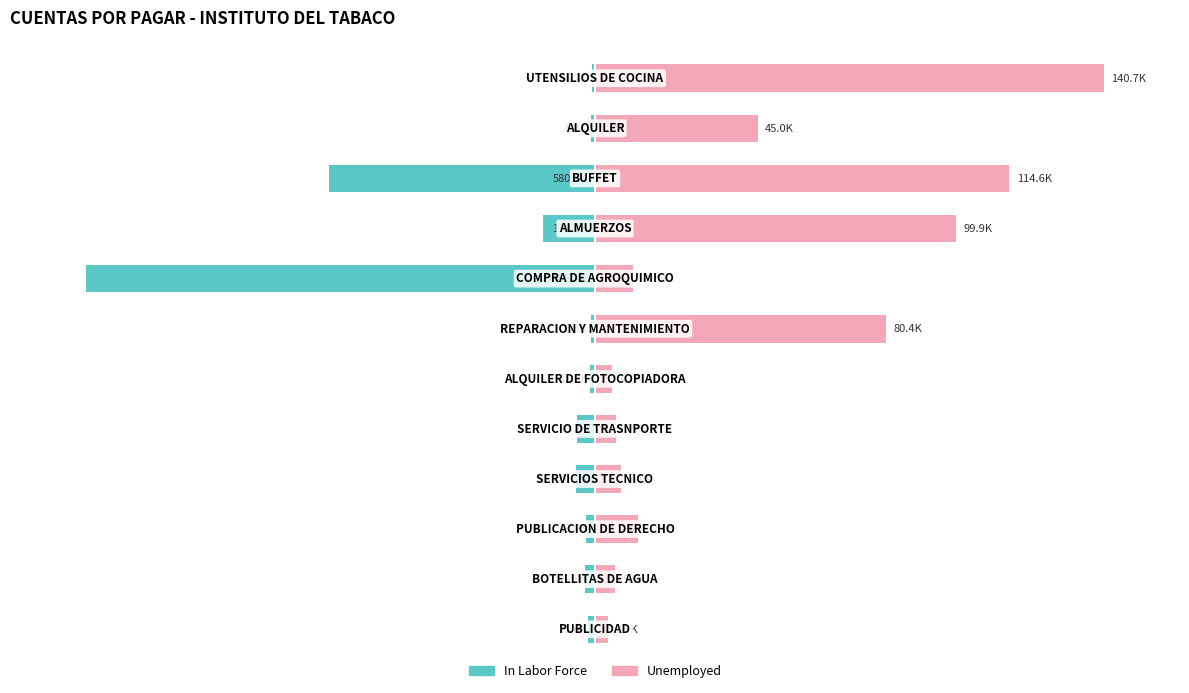

At how many categories does at least one series exceed -9?

12